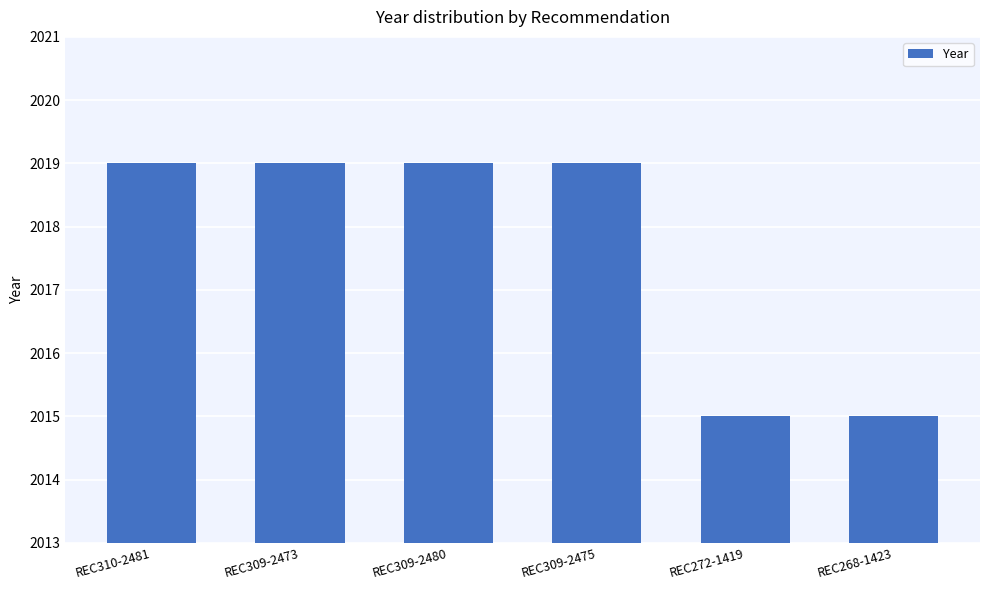

Reading left to right, extract all data points from this chart.

REC310-2481=2019	REC309-2473=2019	REC309-2480=2019	REC309-2475=2019	REC272-1419=2015	REC268-1423=2015